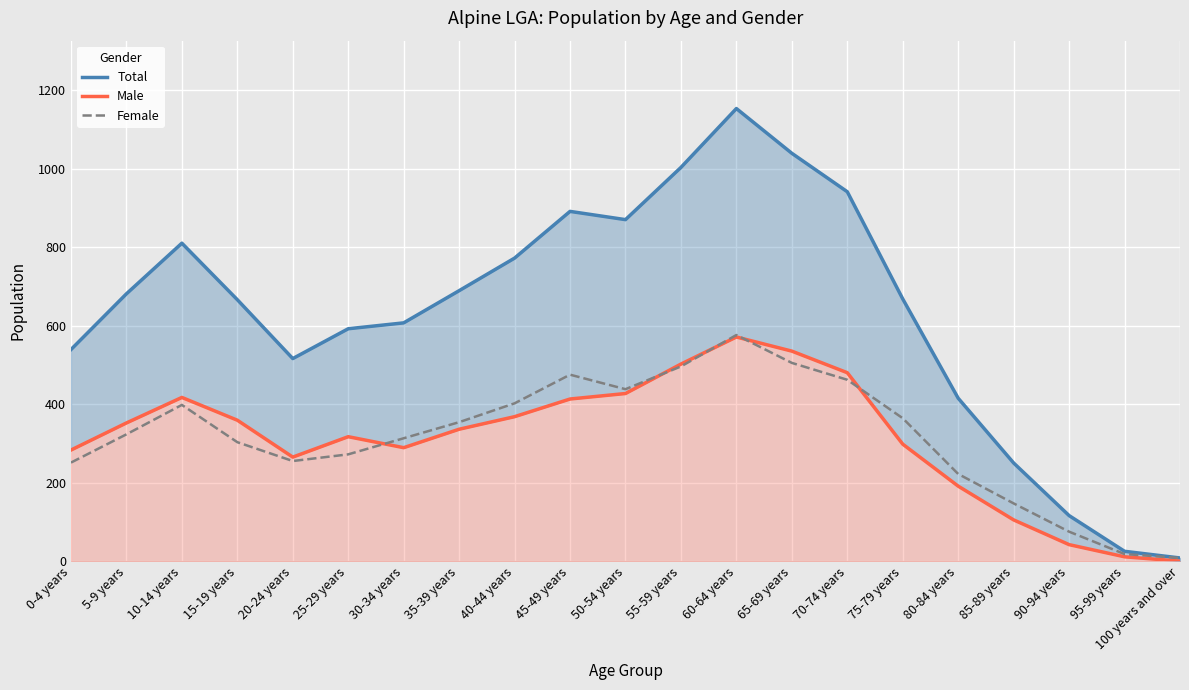

Which series has the largest total across all categories?

Total